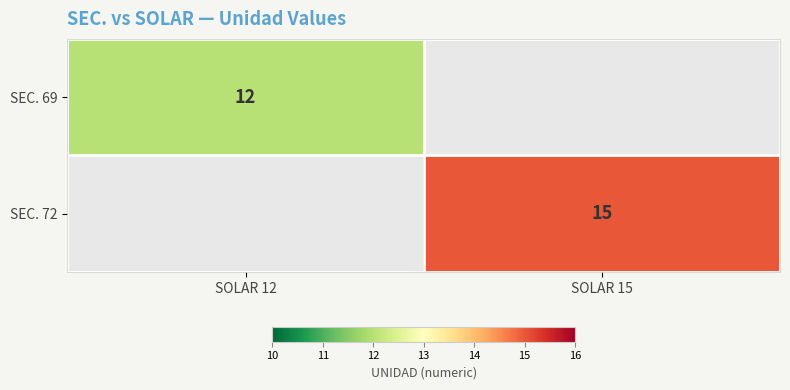

Is the value of SEC. 72 at SOLAR 15 greater than the value of SEC. 69 at SOLAR 12?

Yes